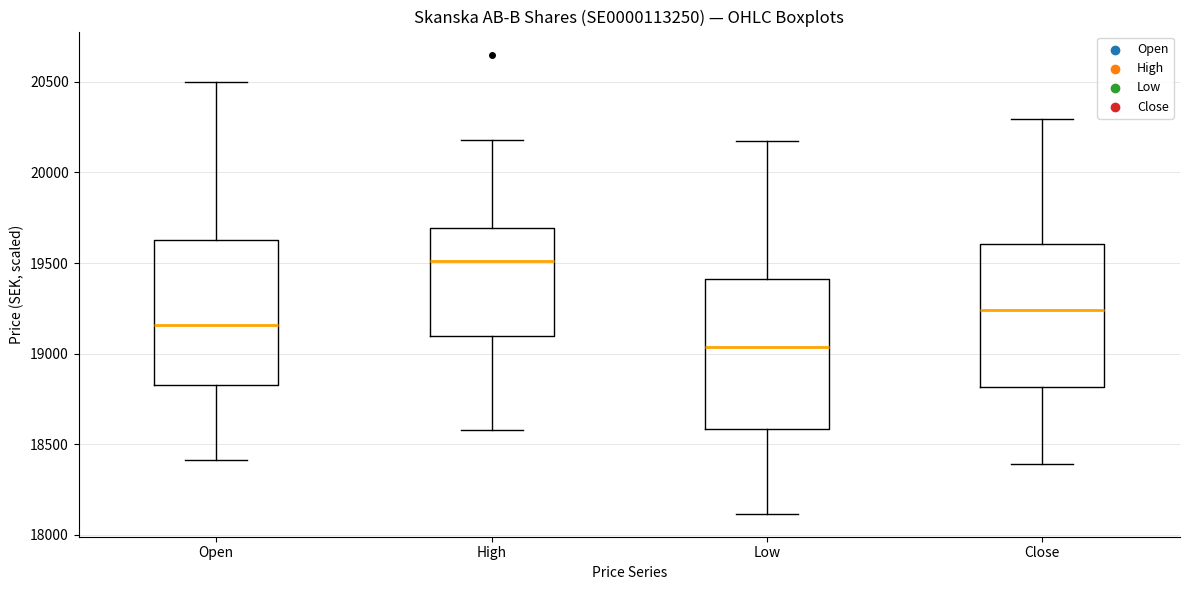

Which box's median line is the highest?

High